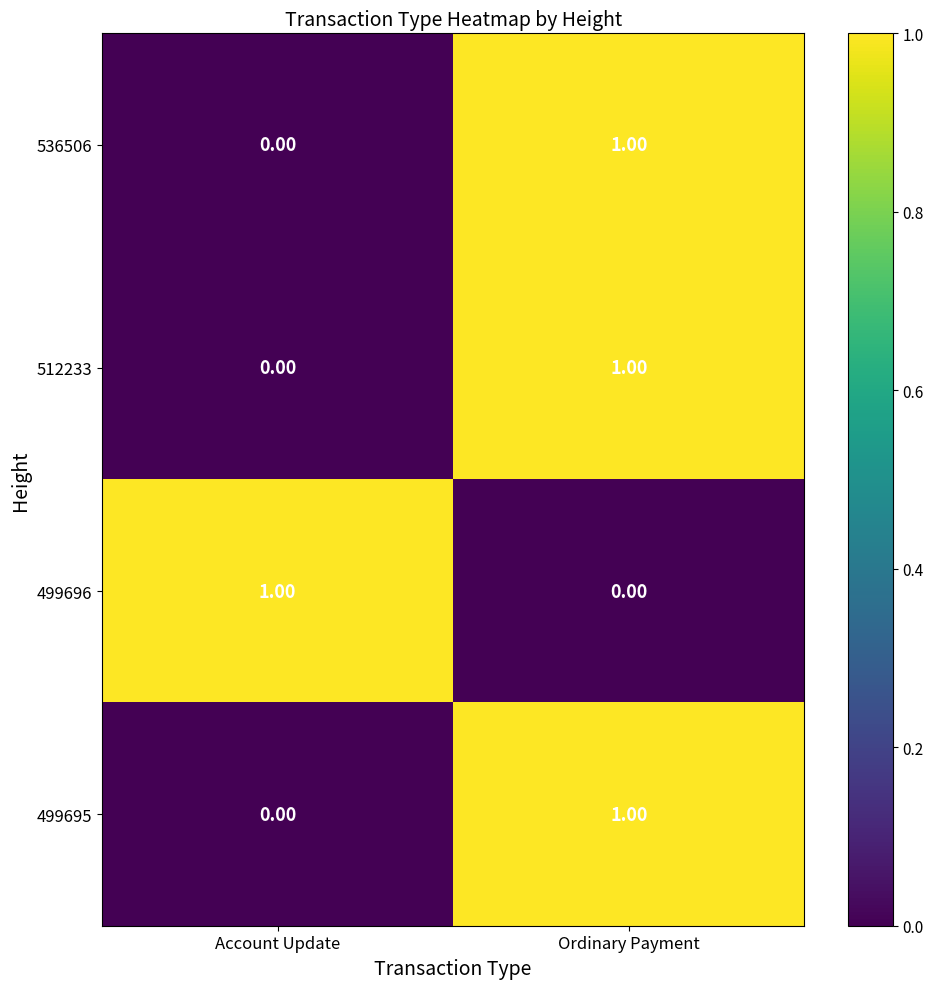

At which label is 499695 closest to 0?

Account Update